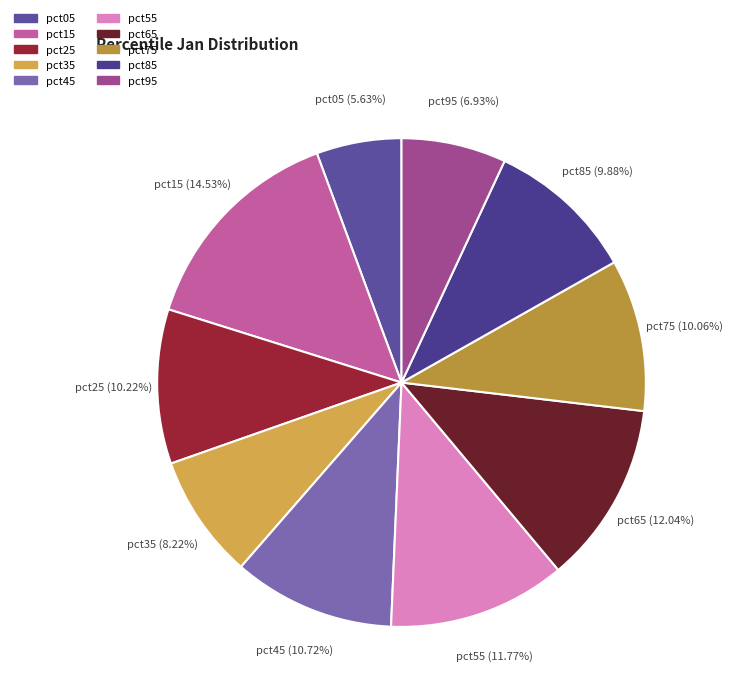

To the nearest percent, what is the combined percentage of pct95 and pct05?

13%